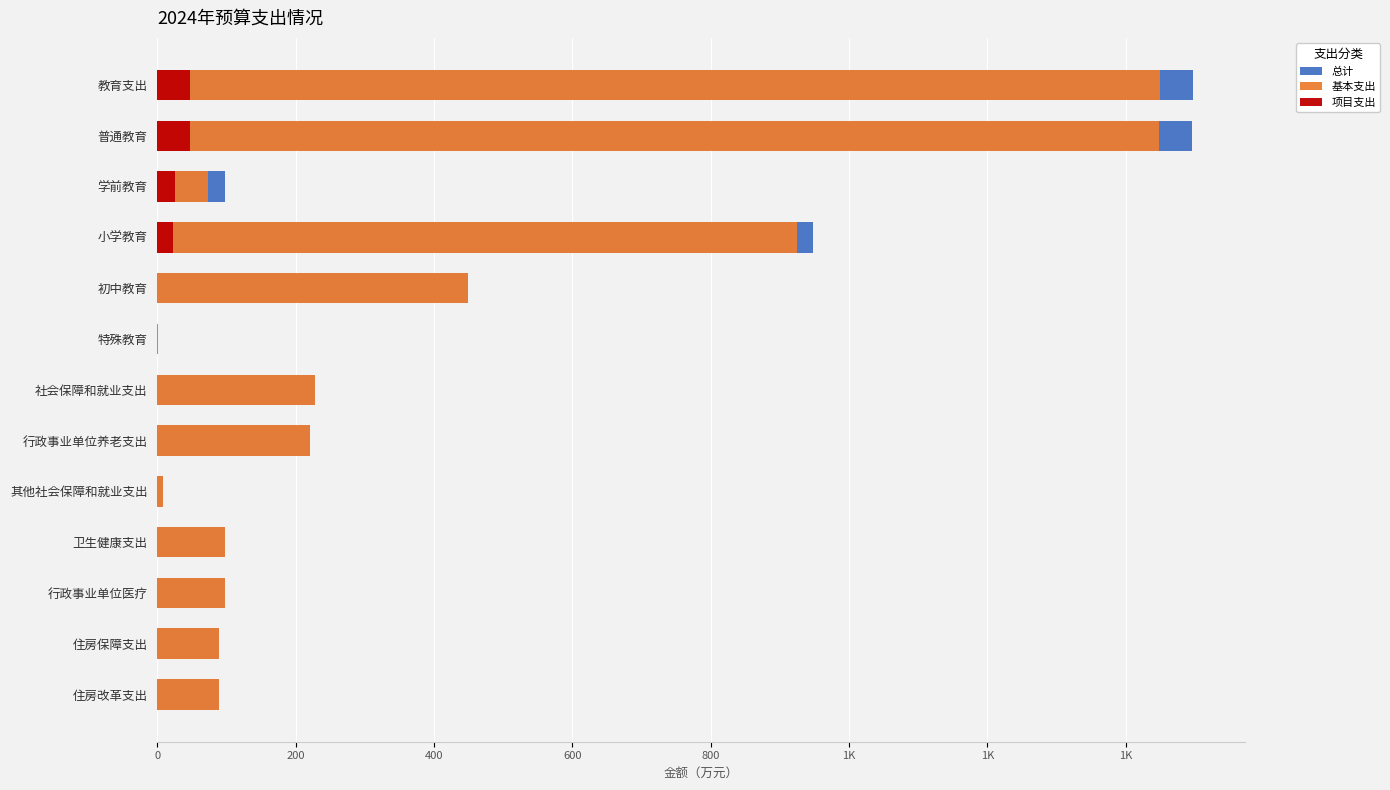

What is the difference between the maximum and minimum values in the 基本支出 series?

1447.5